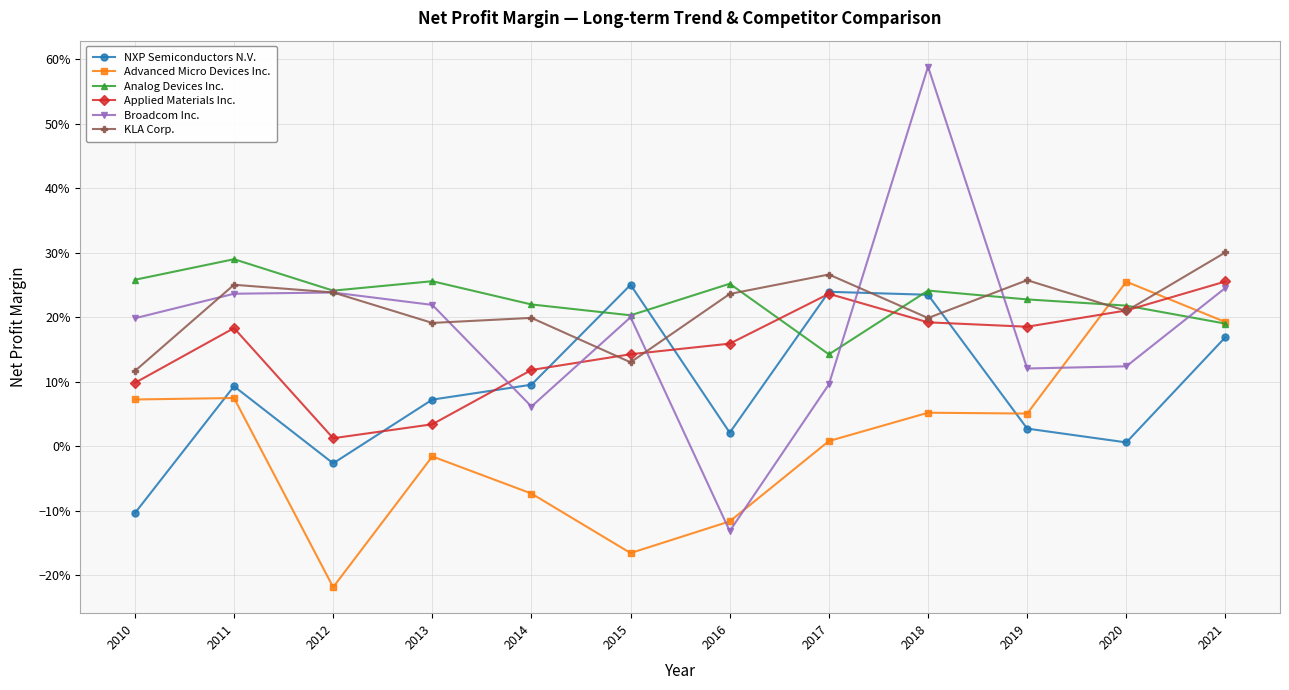

What is the sum of all Advanced Micro Devices Inc. values?

0.1